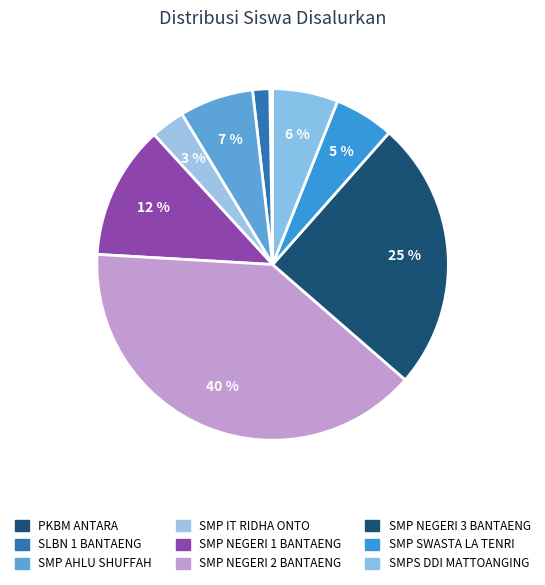

The SMP IT RIDHA ONTO slice represents 10% of the pie. True or false?

False